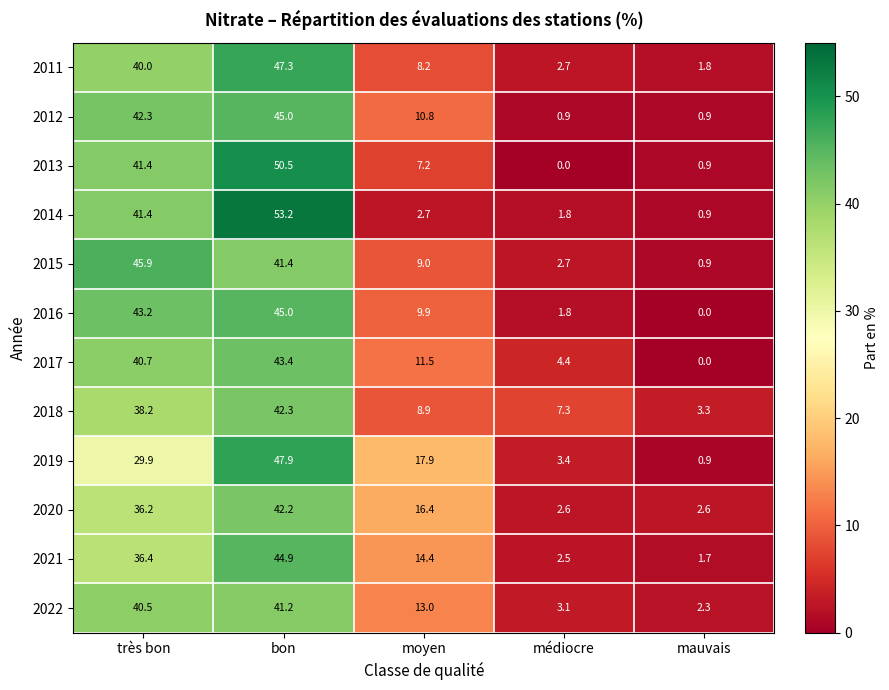

What is the spread (max minus min) of values at médiocre?

7.3